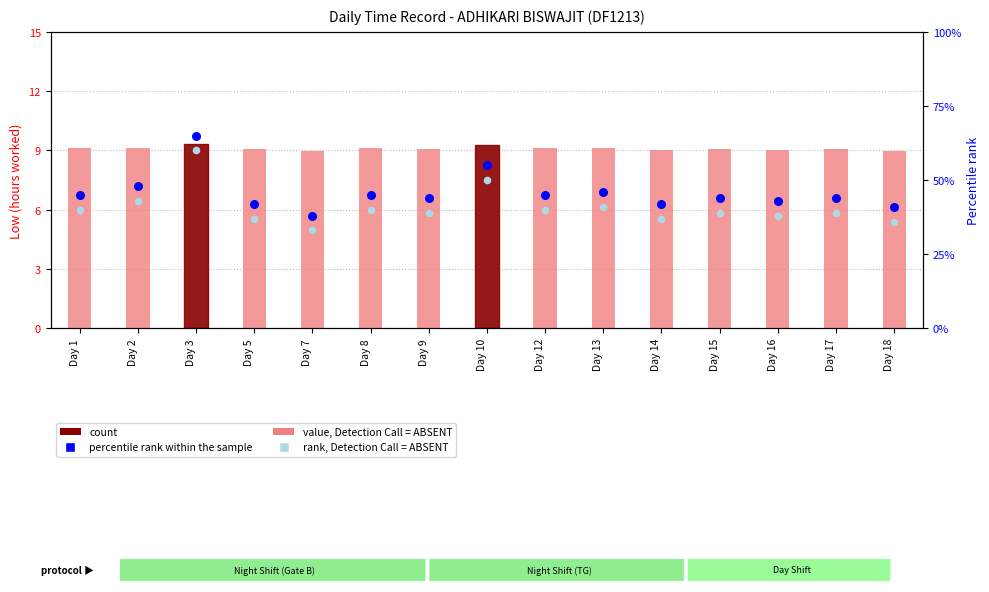

What is the total value across all series at Day 5?

88.0